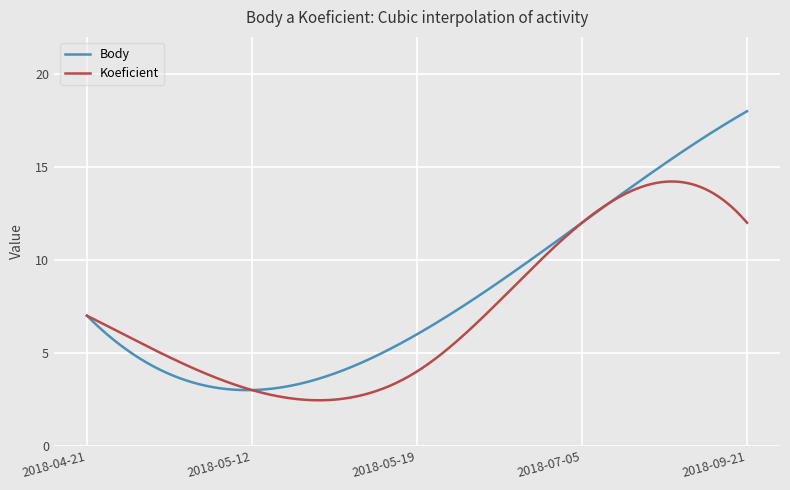

List the series in order of their peak value, highest first.

Body, Koeficient